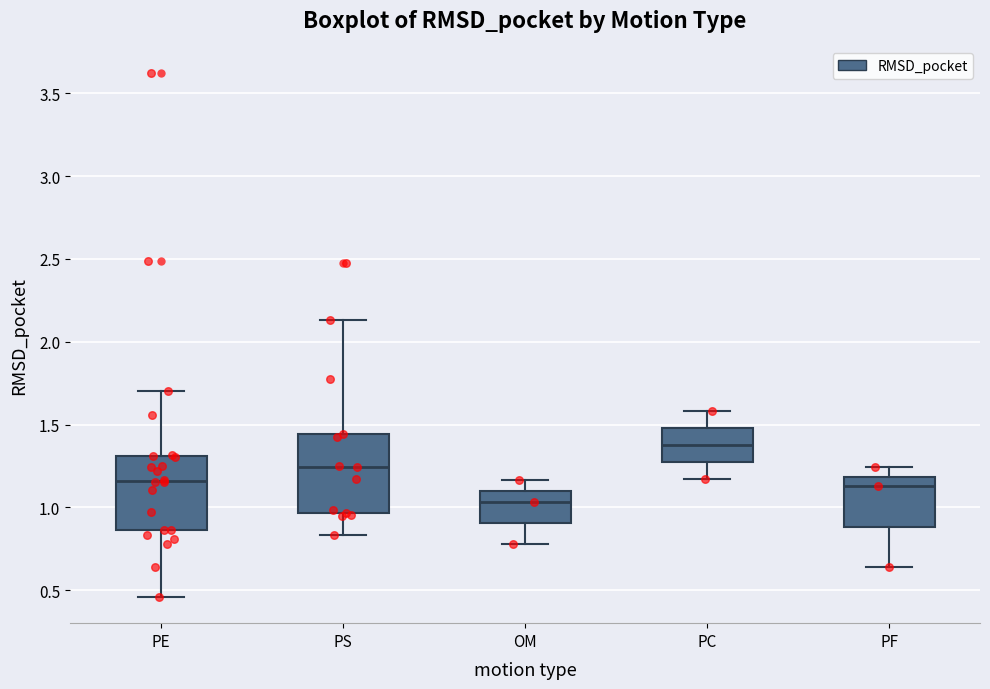

Reading left to right, transcribe this box plot: for each box, give where its median line is, the range the box spans, and where its two whiskers end, as read against the y-axis. The values are not printed on the chart, so give them approximately, as read against the axis.

PE: median 1.15, box 0.85 to 1.30, whiskers 0.45 to 1.70
PS: median 1.25, box 0.95 to 1.45, whiskers 0.85 to 2.15
OM: median 1.05, box 0.90 to 1.10, whiskers 0.80 to 1.15
PC: median 1.40, box 1.25 to 1.50, whiskers 1.15 to 1.60
PF: median 1.15, box 0.90 to 1.20, whiskers 0.65 to 1.25